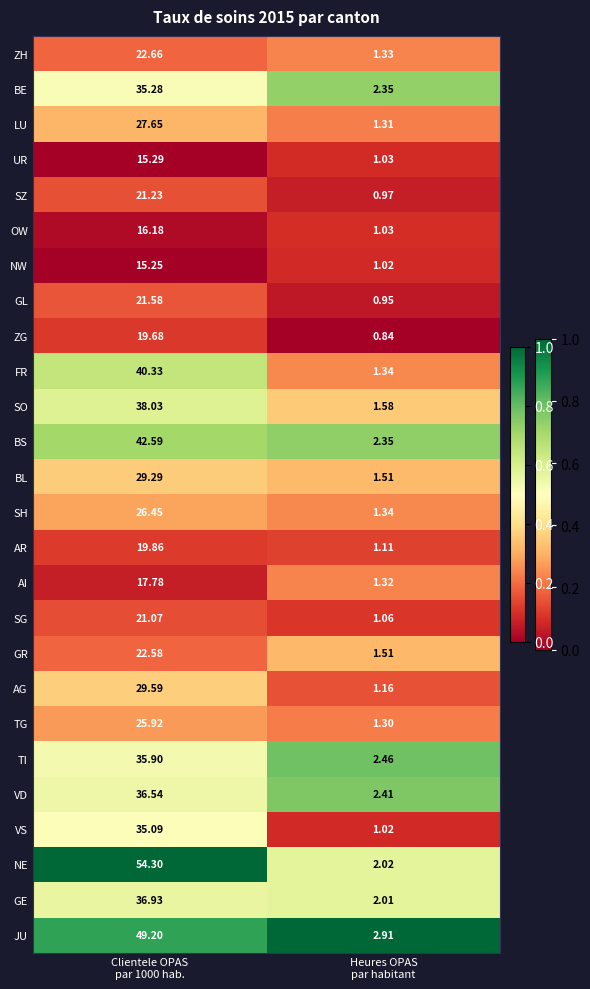

Which series has the largest total across all categories?

NE